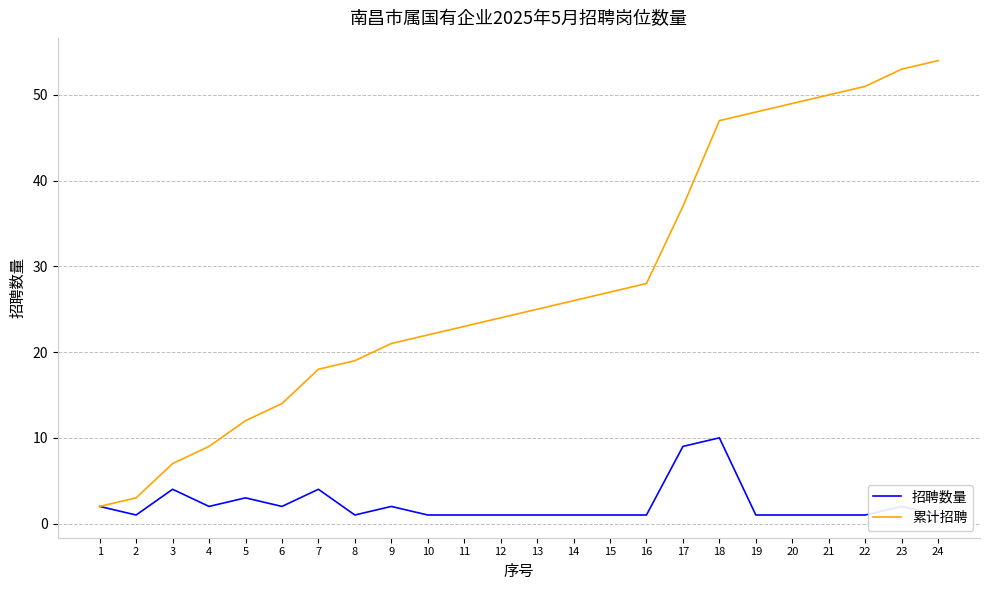

True or false: 招聘数量 and 累计招聘 intersect in this chart.

False